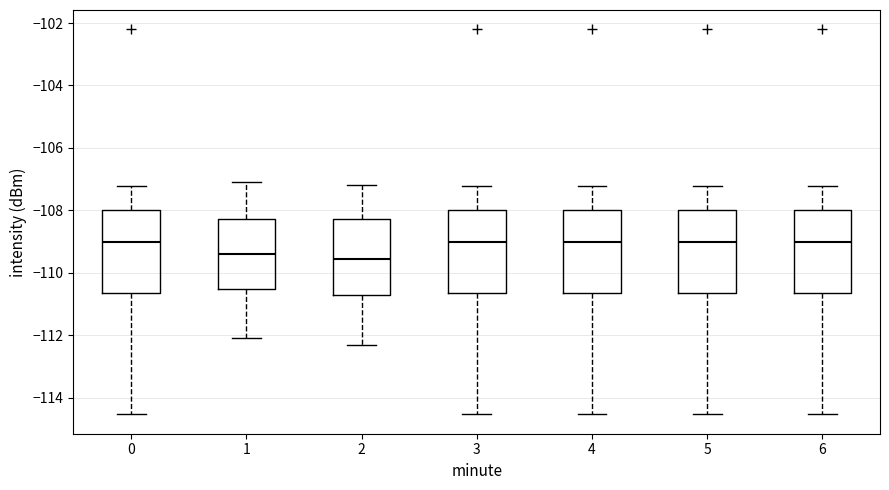

Where does the upper whisker of the box at x = 1 end on the y-axis? The values are not printed on the chart, so give them approximately, as read against the axis.

-107.0